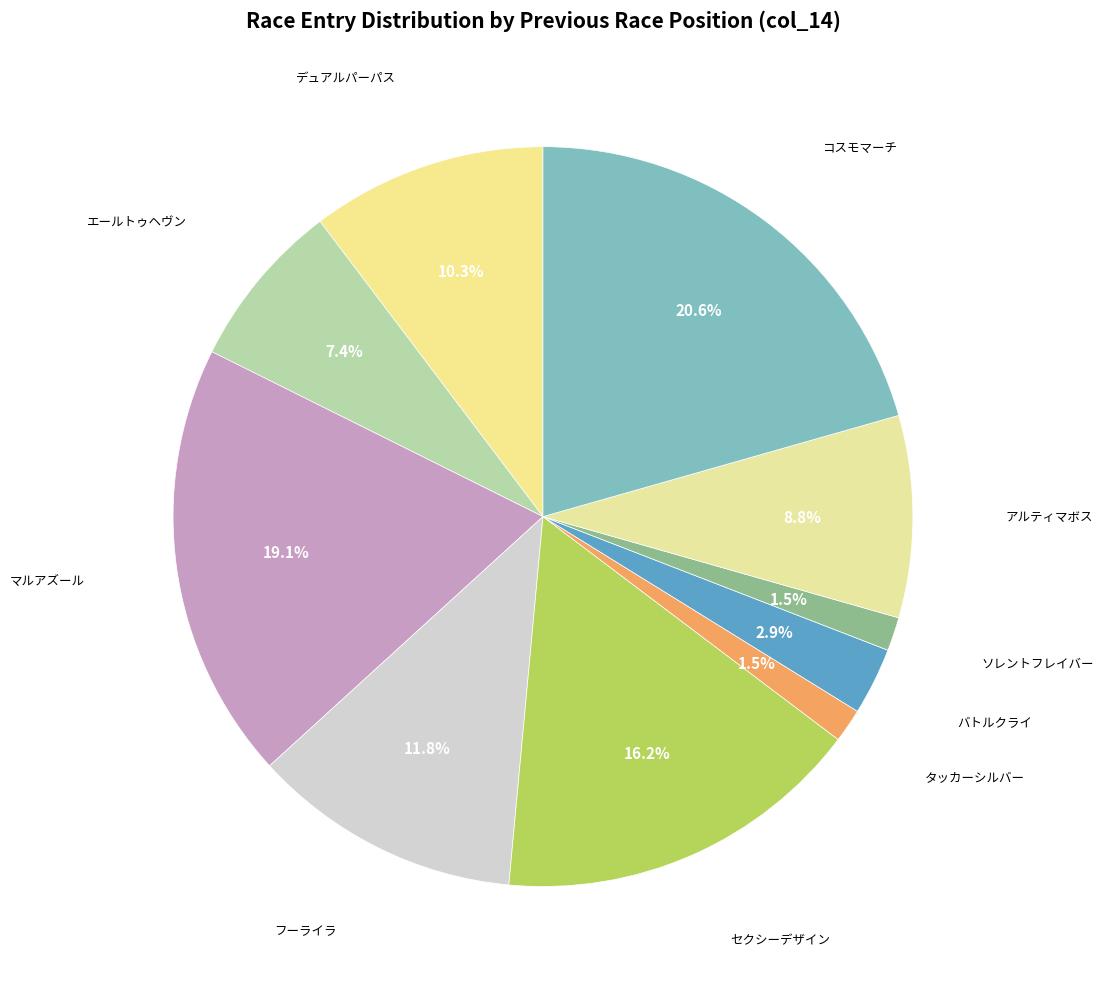

How many segments does this pie chart have?

10